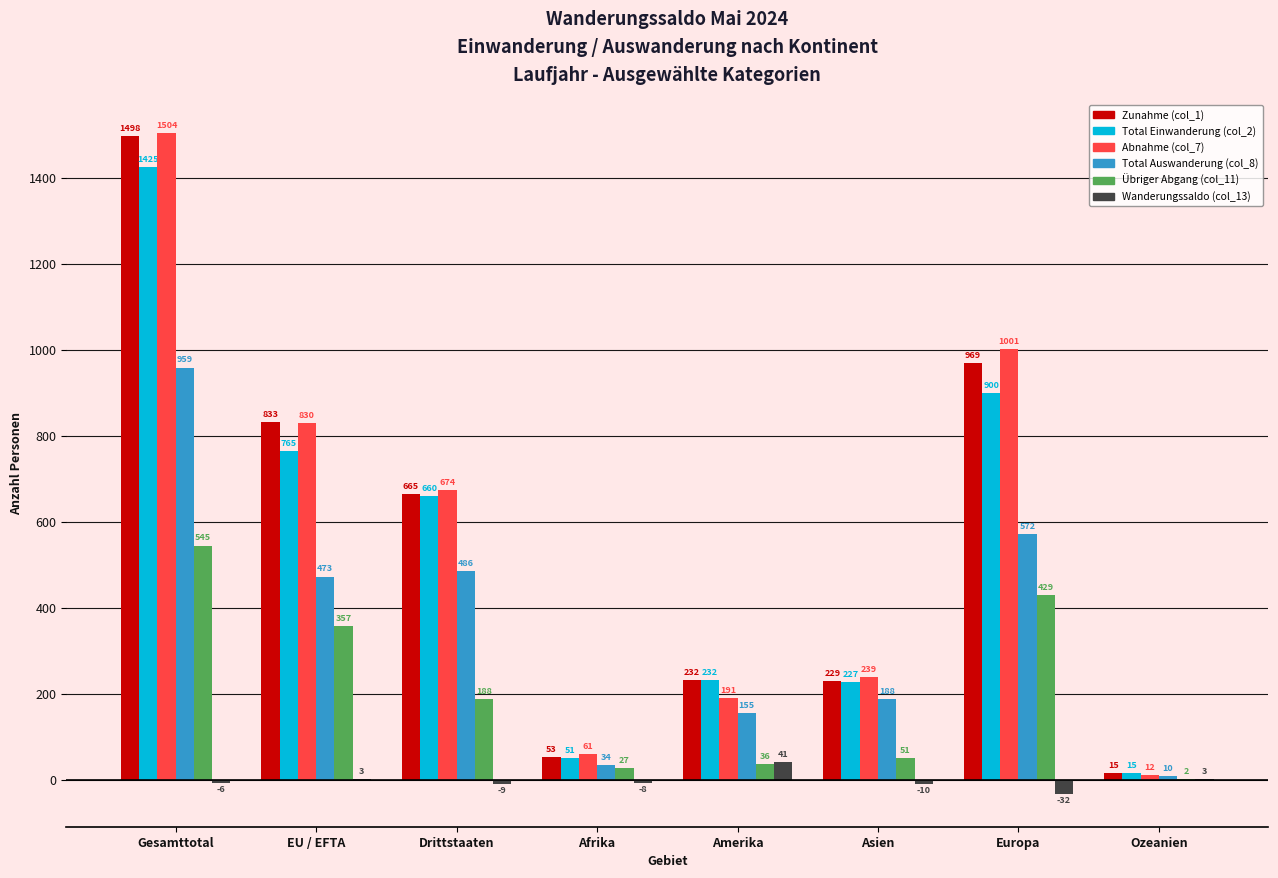

Are the bars horizontal?

No